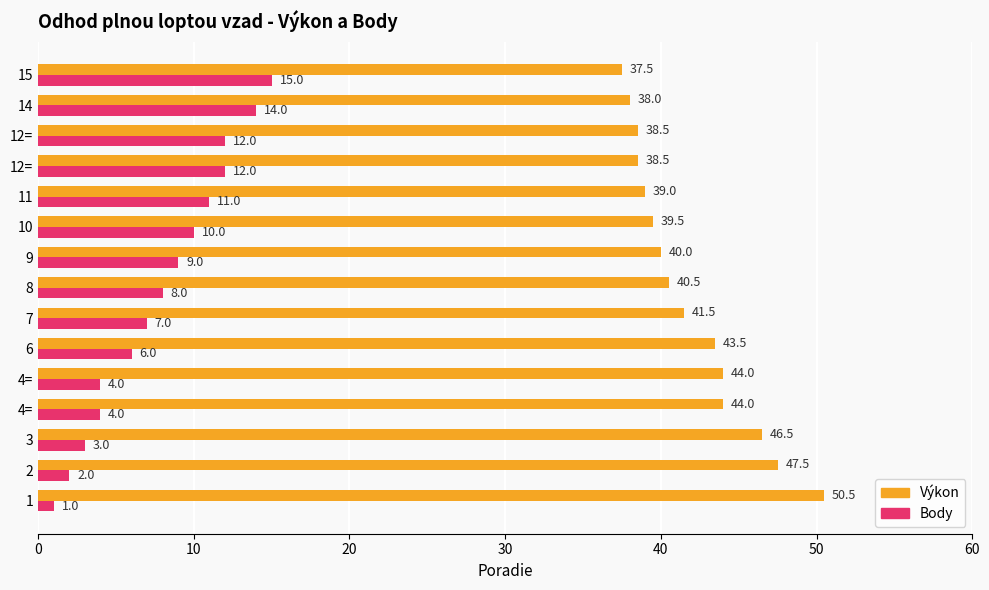

What are all the series names shown in the legend?

Výkon, Body